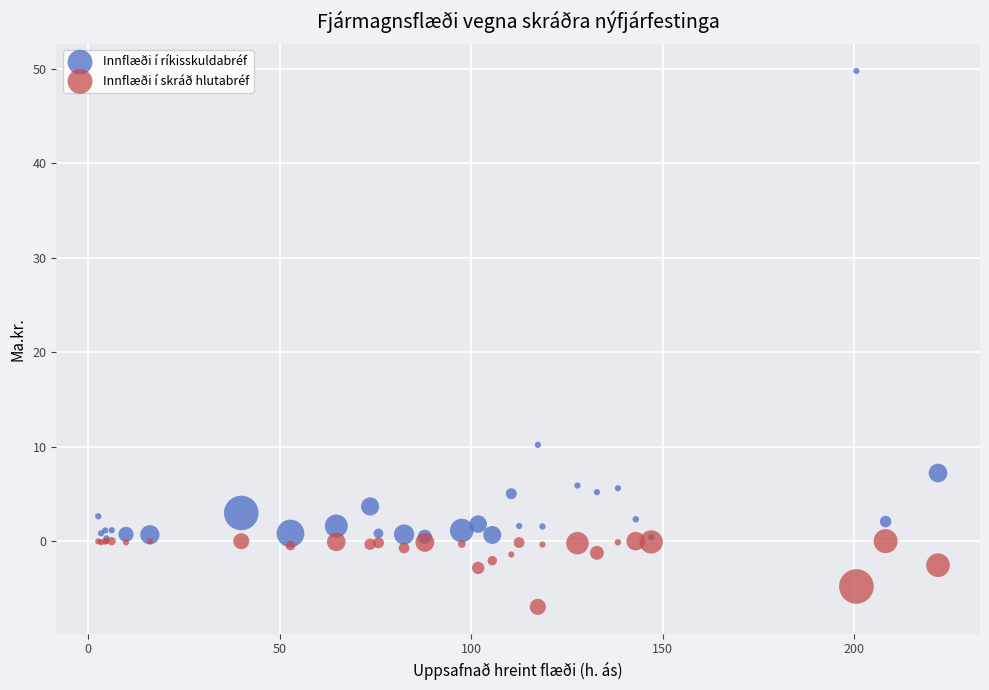

Which series reaches the minimum Y coordinate?

Innflæði í skráð hlutabréf